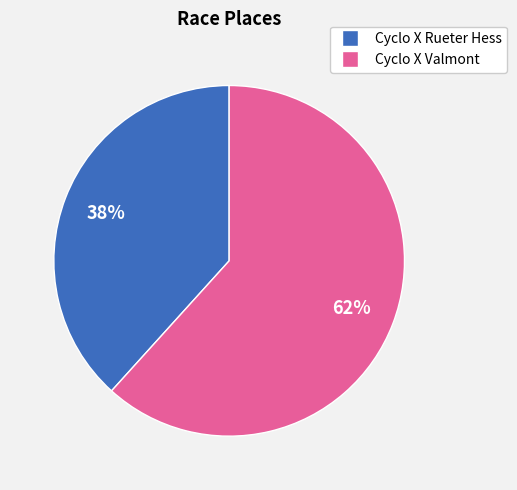

Is the sum of Cyclo X Valmont and Cyclo X Rueter Hess greater than half?

Yes